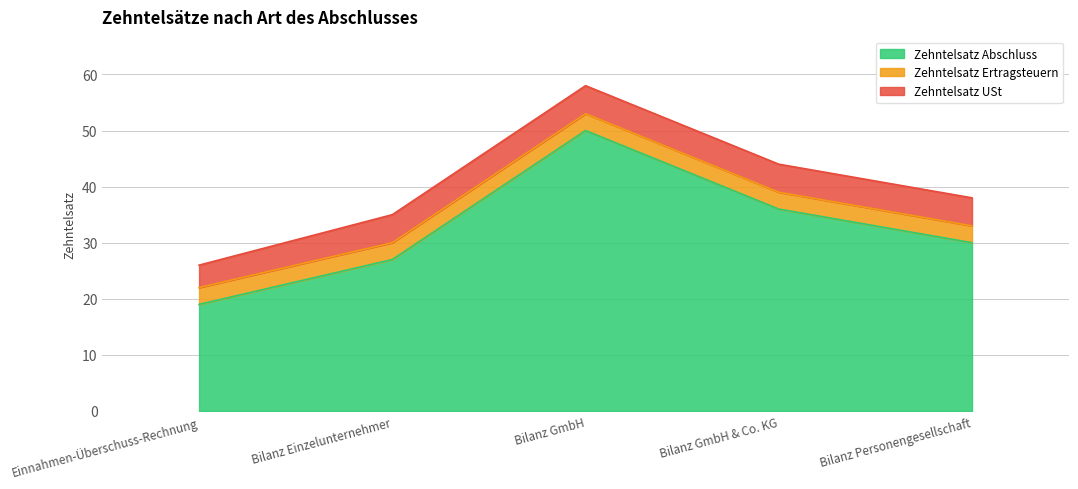

Reading left to right, list all the values displayed in this chart.

Zehntelsatz Abschluss: Einnahmen-Überschuss-Rechnung=19	Bilanz Einzelunternehmer=27	Bilanz GmbH=50	Bilanz GmbH & Co. KG=36	Bilanz Personengesellschaft=30
Zehntelsatz Ertragsteuern: Einnahmen-Überschuss-Rechnung=3	Bilanz Einzelunternehmer=3	Bilanz GmbH=3	Bilanz GmbH & Co. KG=3	Bilanz Personengesellschaft=3
Zehntelsatz USt: Einnahmen-Überschuss-Rechnung=4	Bilanz Einzelunternehmer=5	Bilanz GmbH=5	Bilanz GmbH & Co. KG=5	Bilanz Personengesellschaft=5